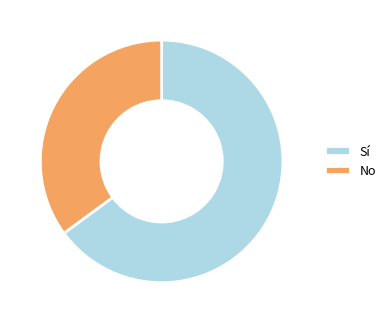

Combined, do No and Sí account for over 50%?

Yes